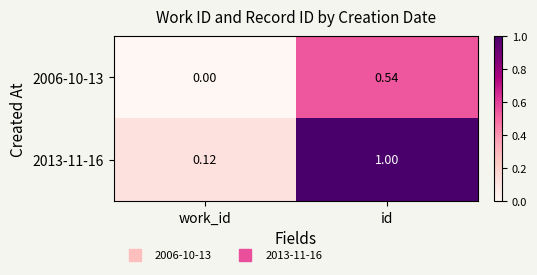

Which series has the largest total across all categories?

2013-11-16